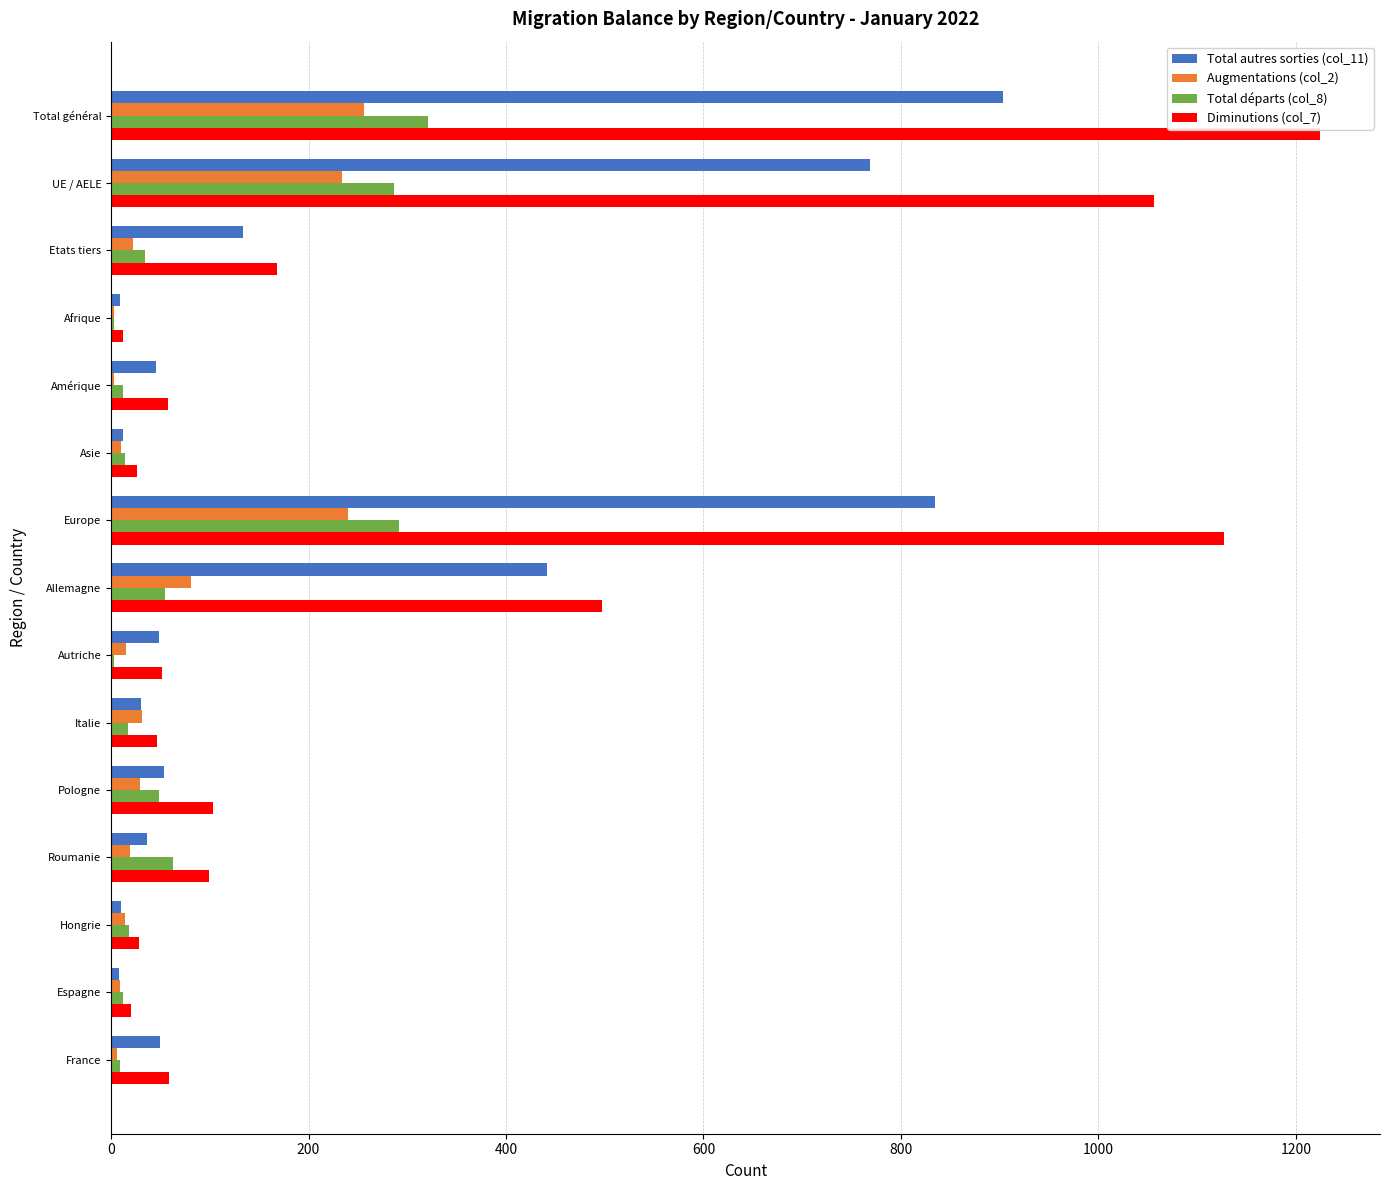

Which series has the largest total across all categories?

Diminutions (col_7)